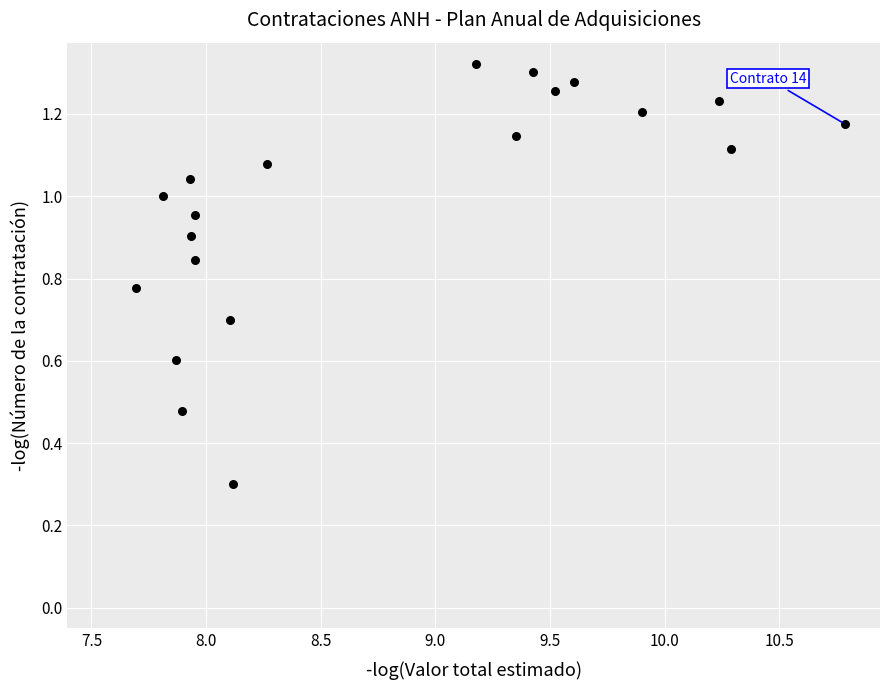

What is the range of X values (max minus min)?

3.1